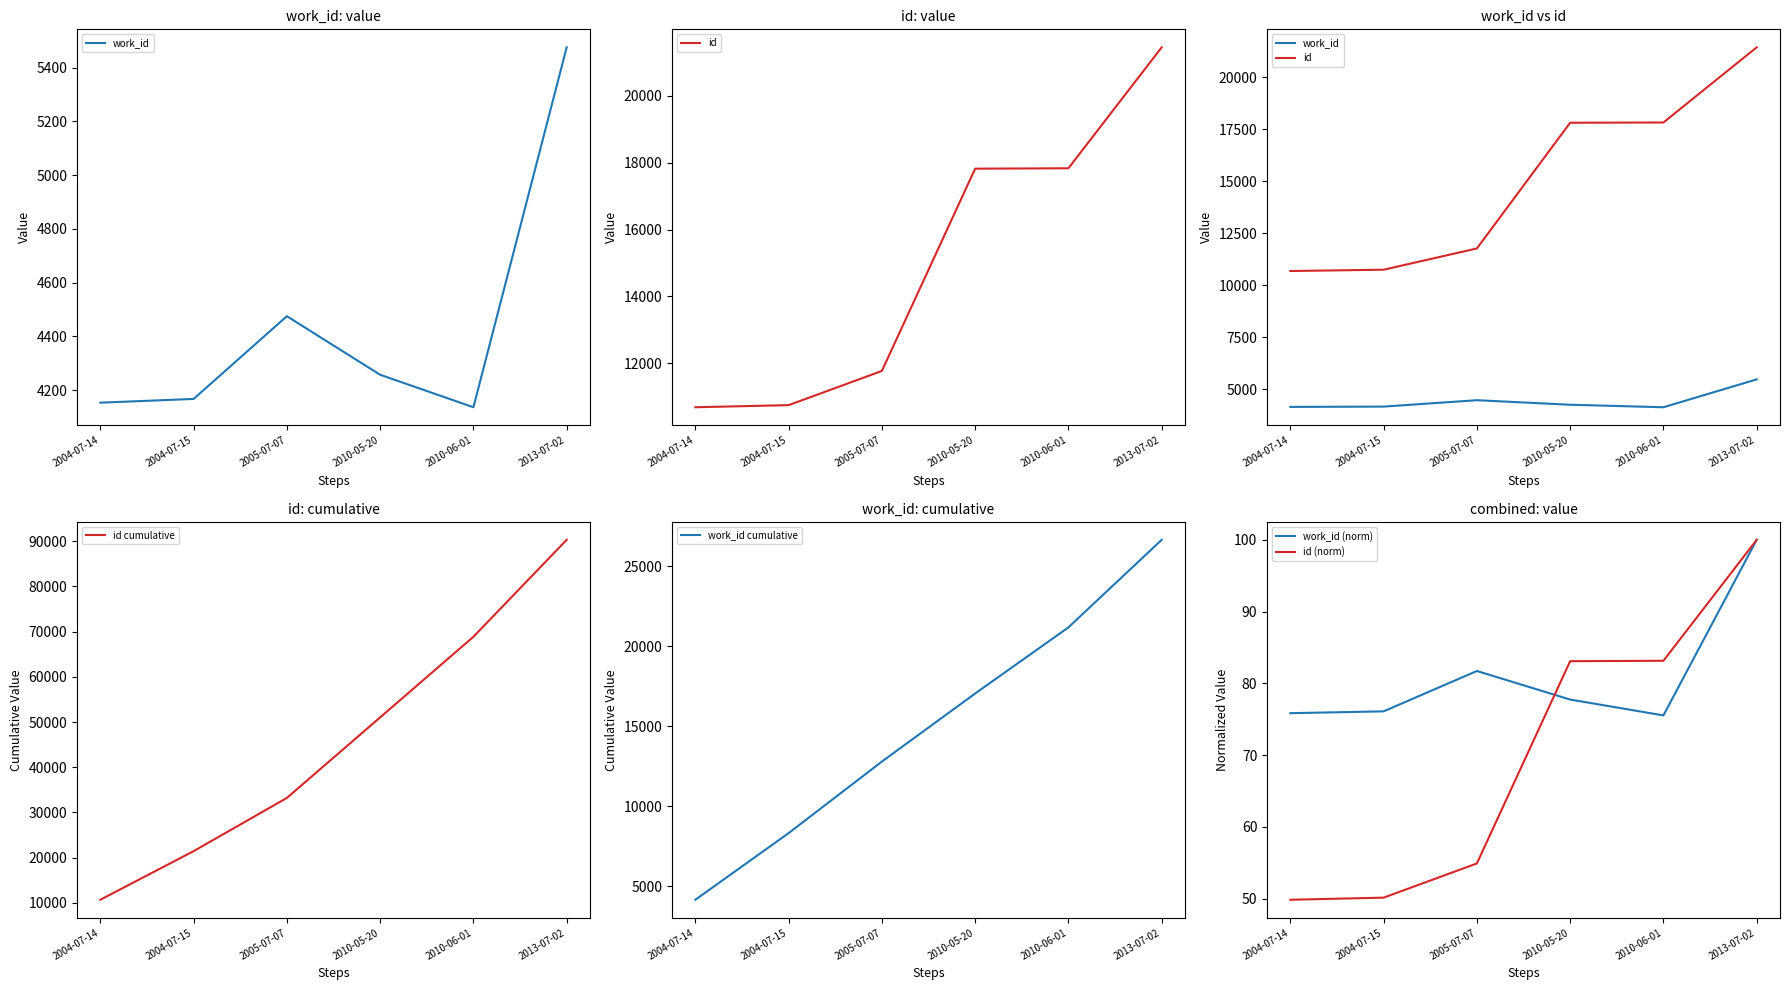

What is the average value of the work_id (norm) series?

81.2